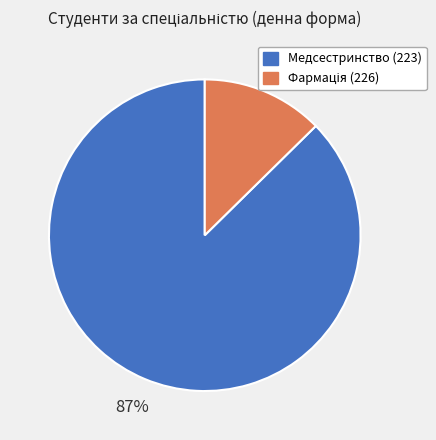

To the nearest percent, what portion does Медсестринство (223) represent?

87%